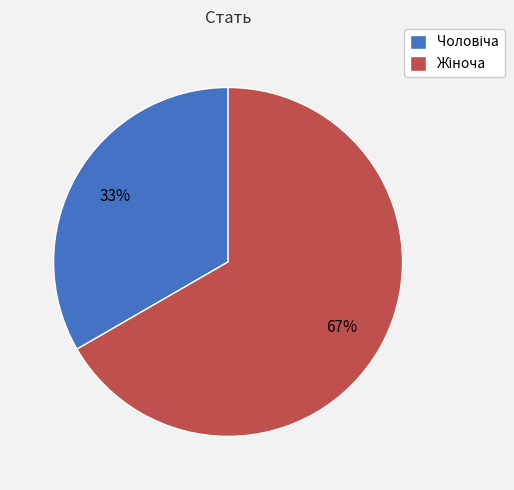

To the nearest percent, what is the average slice percentage?

50%